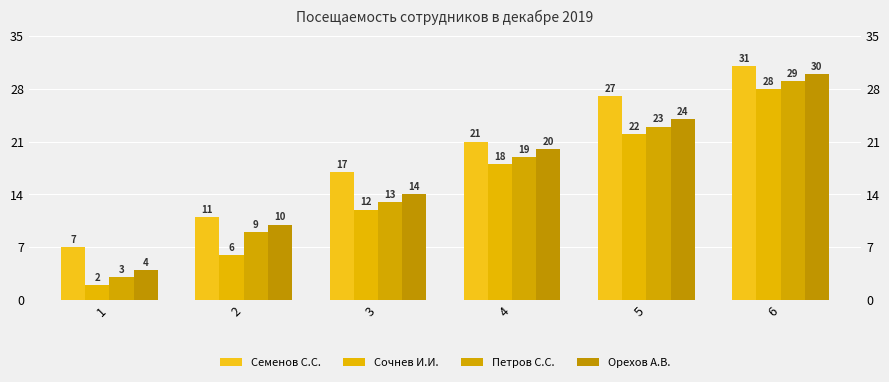

What are all the series names shown in the legend?

Семенов С.С., Сочнев И.И., Петров С.С., Орехов А.В.